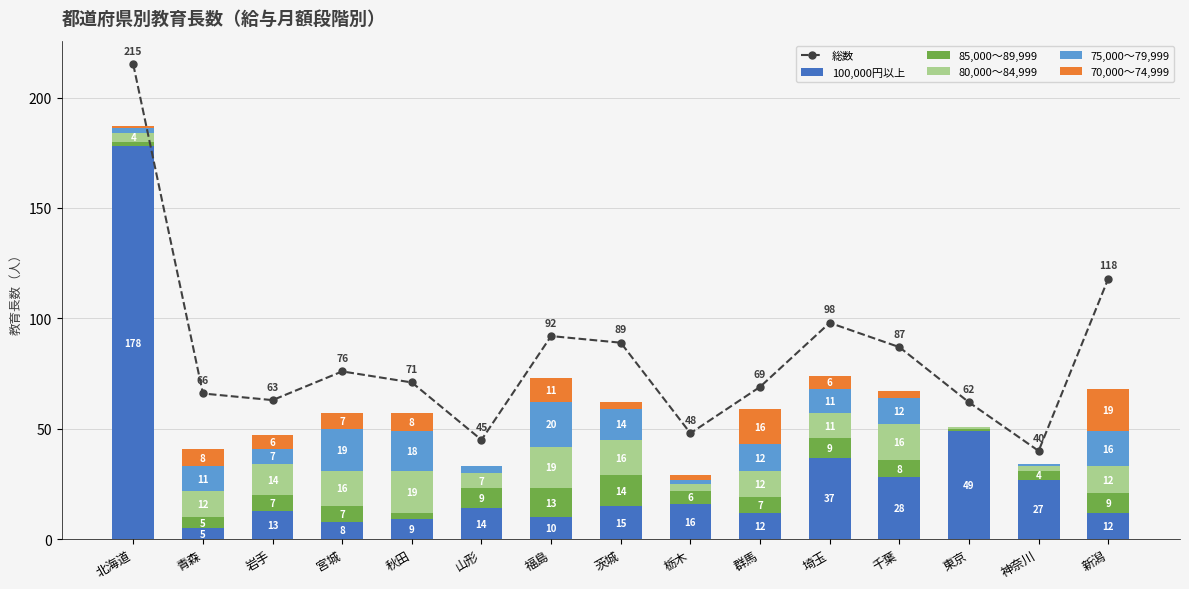

What value does the 総数 series have at 青森, to the nearest 10?

70